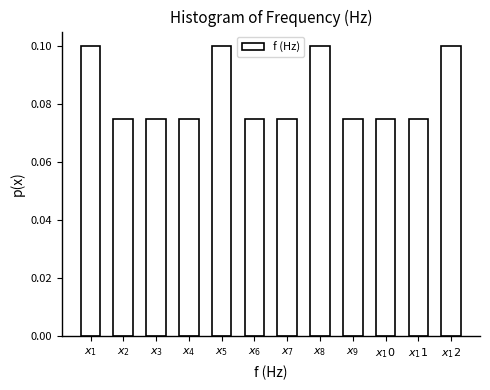

Count the values in the range 0 to 1.

12